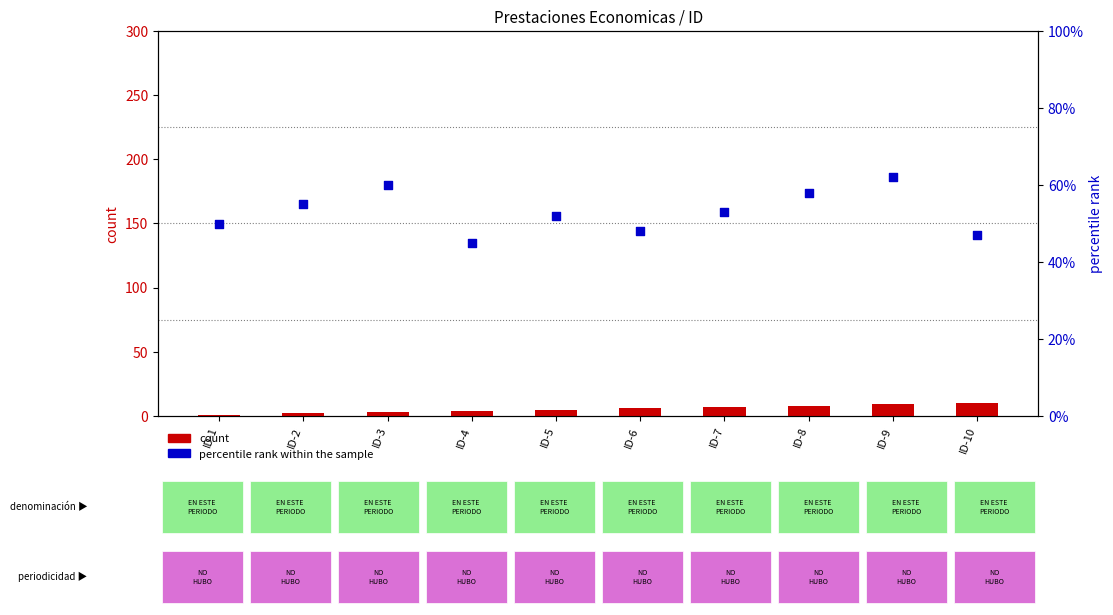

Which series has the largest Y range (max minus min)?

percentile rank within the sample